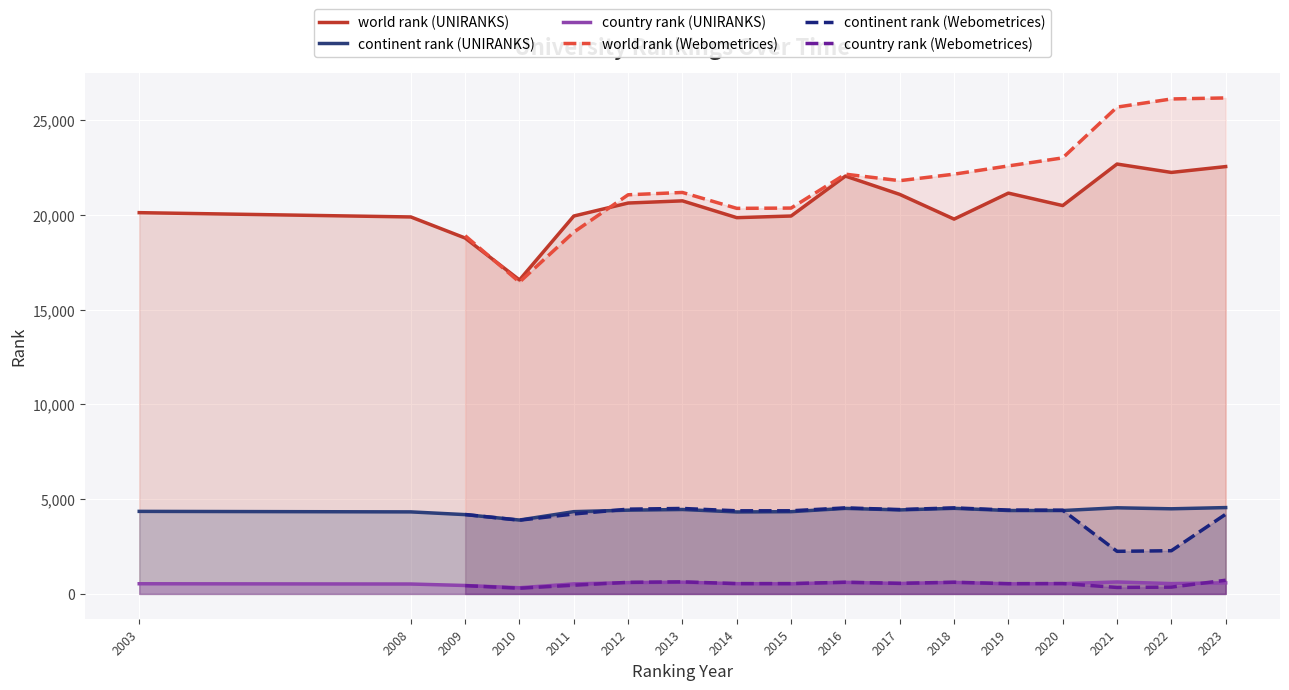

At which category is the sum across all series the highest?

2021